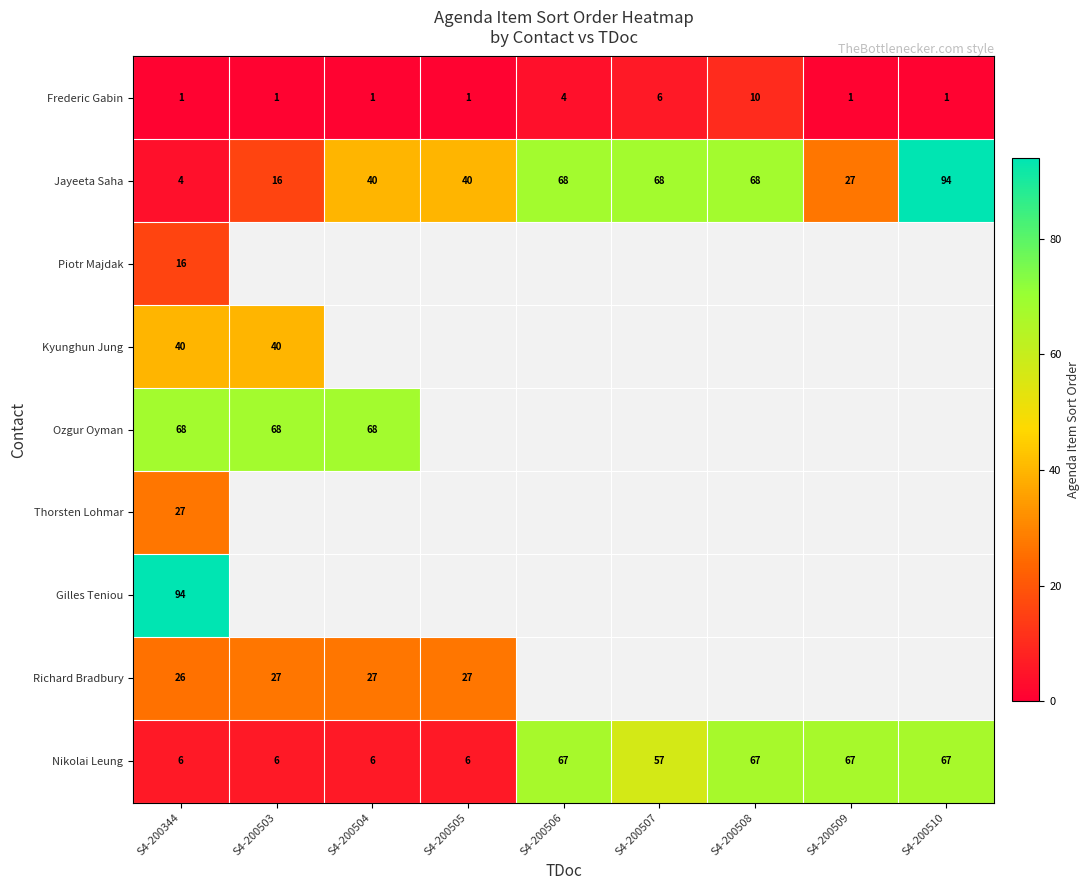

What is the smallest value displayed?

1.0